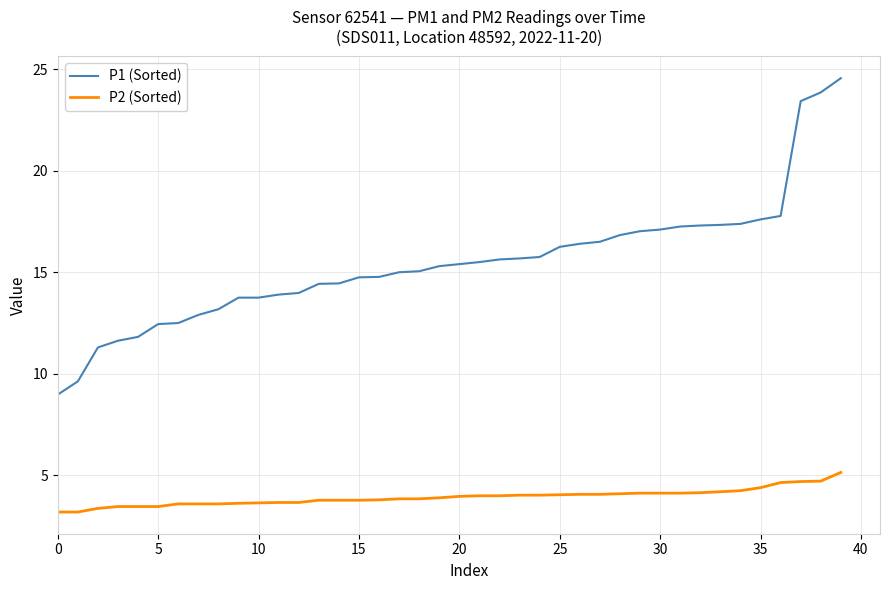

True or false: P2 (Sorted) and P1 (Sorted) cross at least once.

False